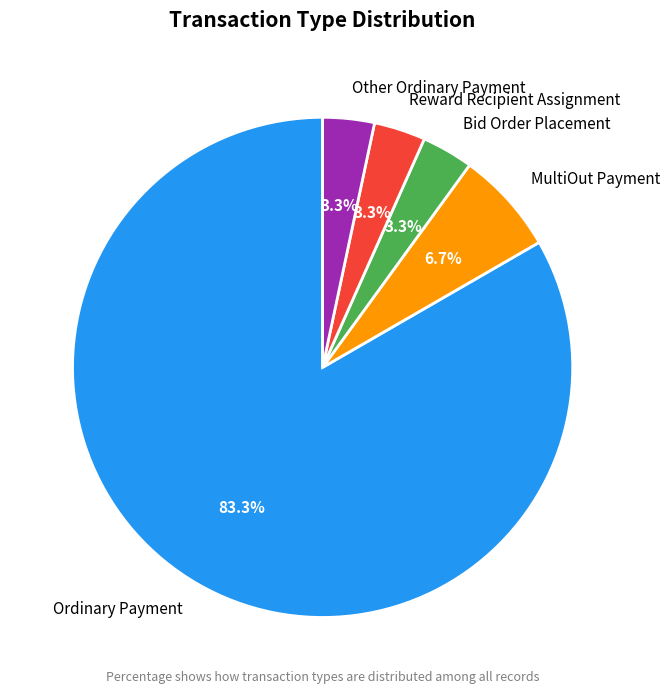

Between MultiOut Payment and Bid Order Placement, which is larger?

MultiOut Payment